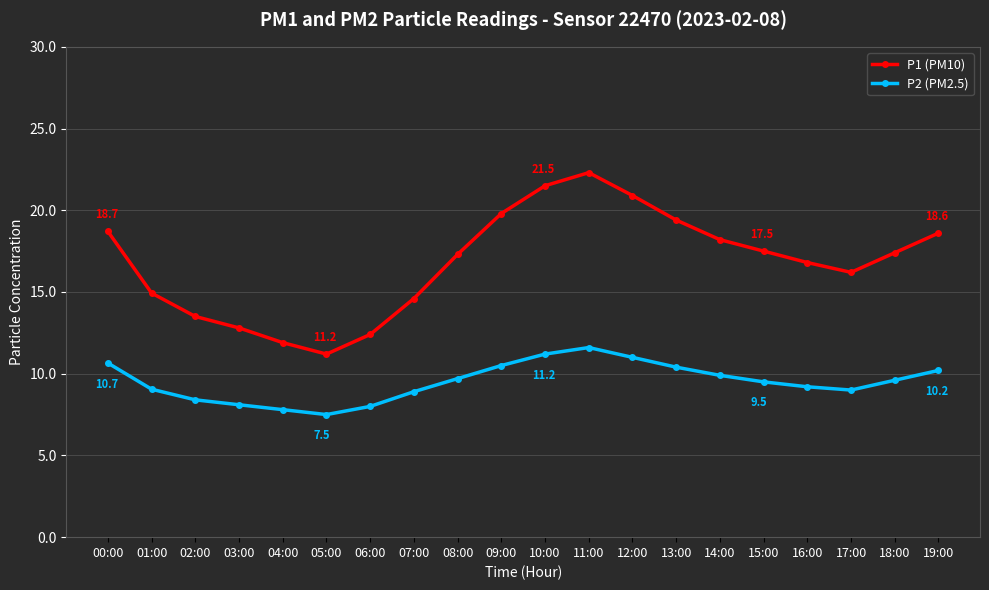

At how many categories does at least one series exceed 9?

20